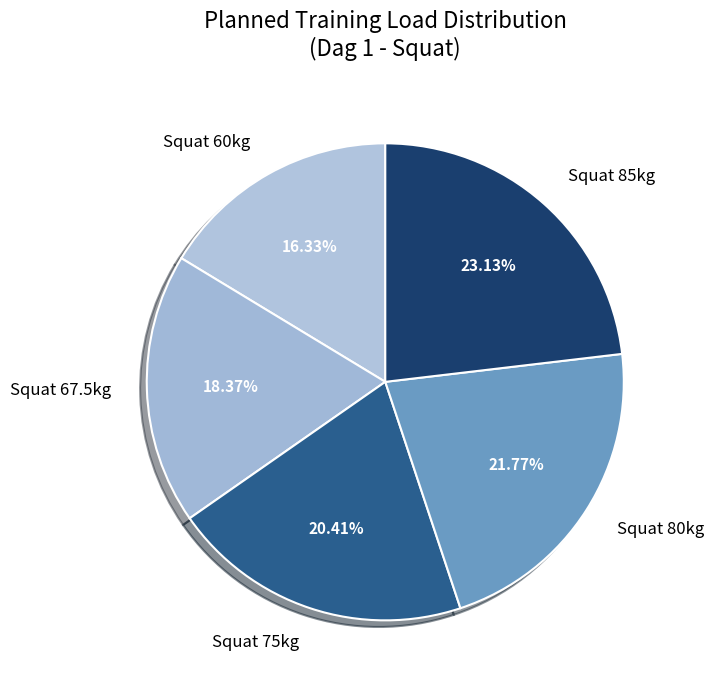

Combined, do Squat 60kg and Squat 75kg account for over 50%?

No